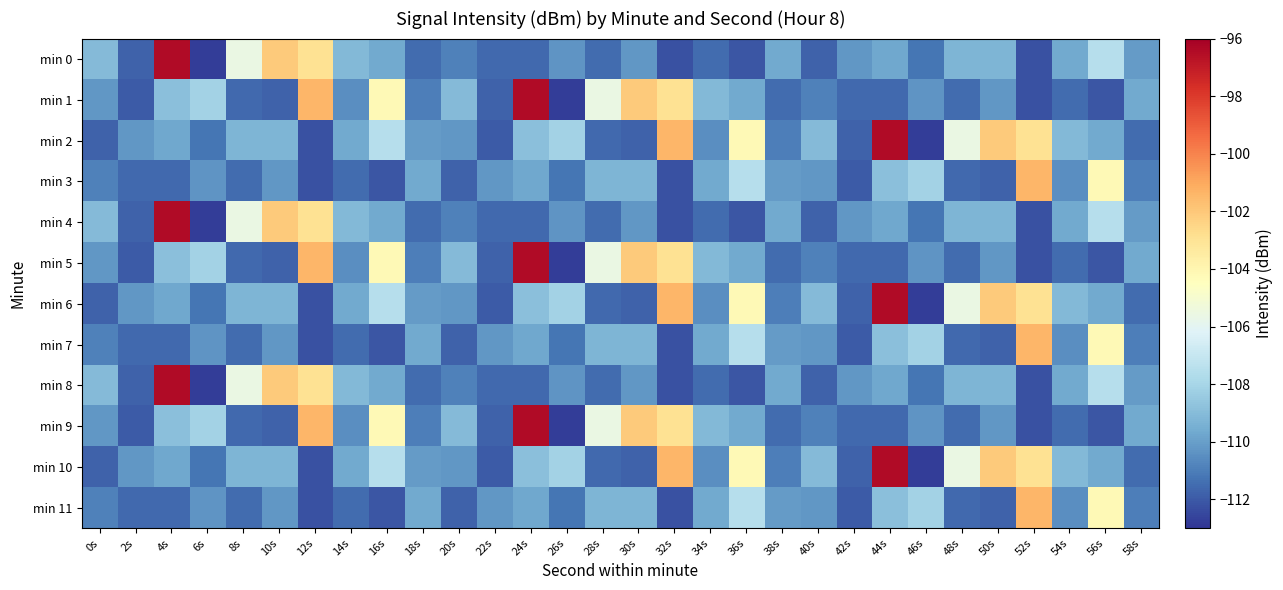

What is the spread (max minus min) of values at 58s?

1.9